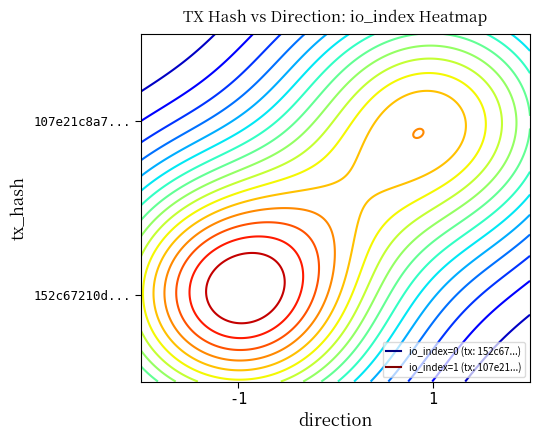

Reading left to right, what are all the values shown in this chart?

152c67210d433161cafaa48258e8390c6a6cd6b: direction=-1	io_index=0
107e21c8a710ef43db9325c965a68ca1b054a86: direction=1	io_index=1